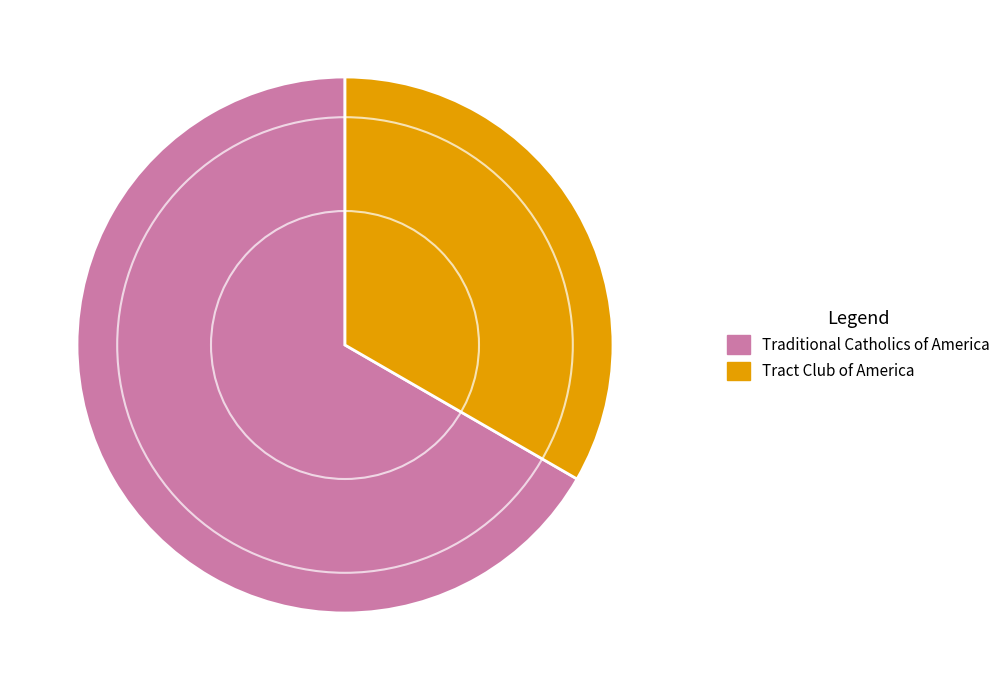

Rank the categories by value from lowest to highest.

Tract Club of America, Traditional Catholics of America